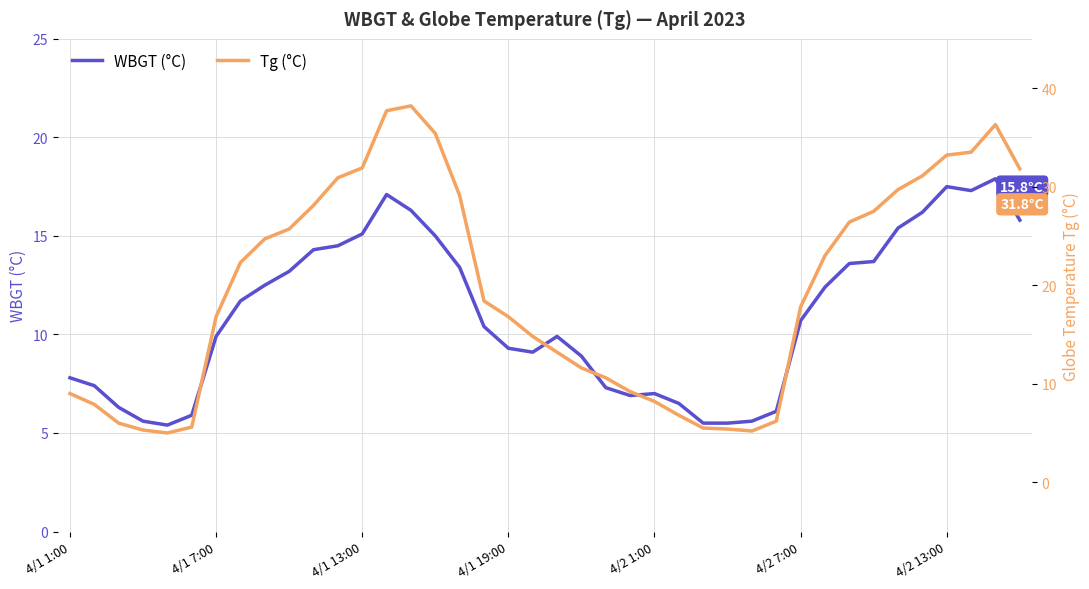

The value of Tg (°C) at 15 is 62.0. True or false?

False